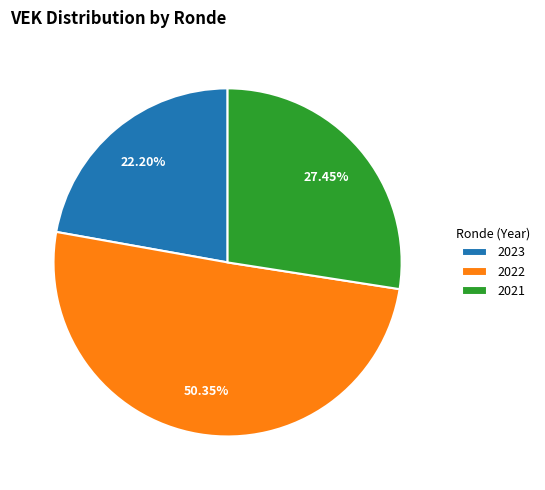

Combined, do 2021 and 2022 account for over 50%?

Yes